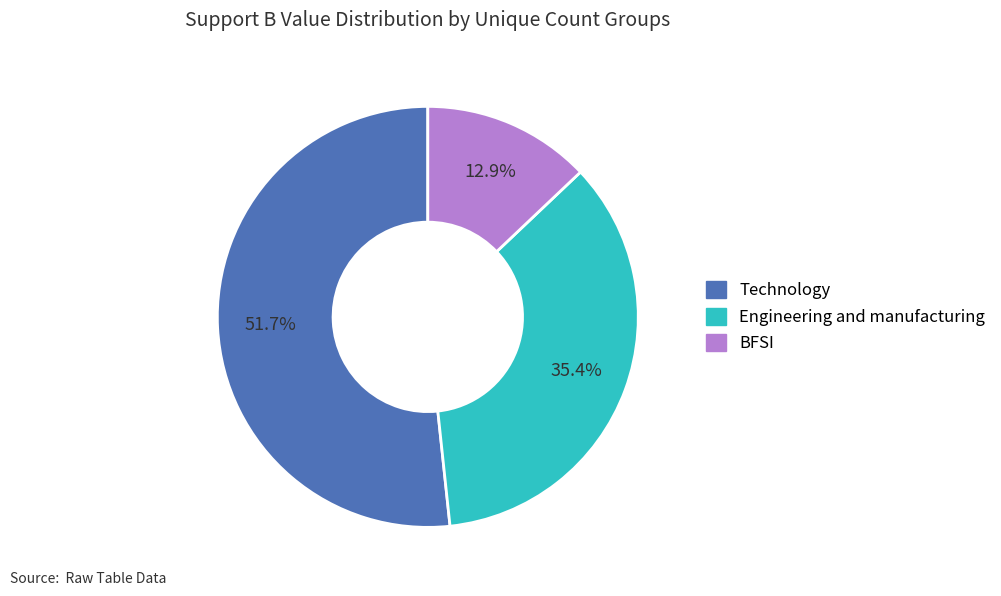

Does any single category account for the majority?

Yes